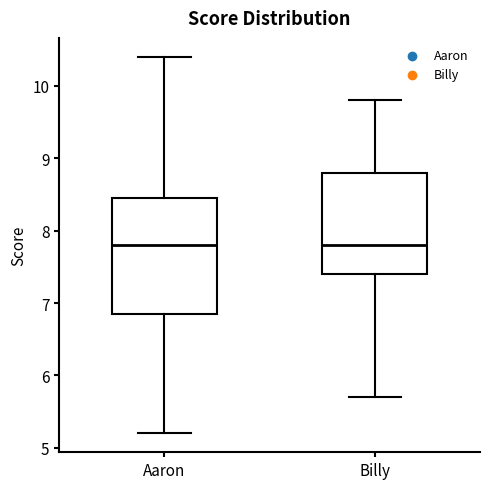

Where does the median line of the box for Billy sit on the y-axis? The values are not printed on the chart, so give them approximately, as read against the axis.

7.8